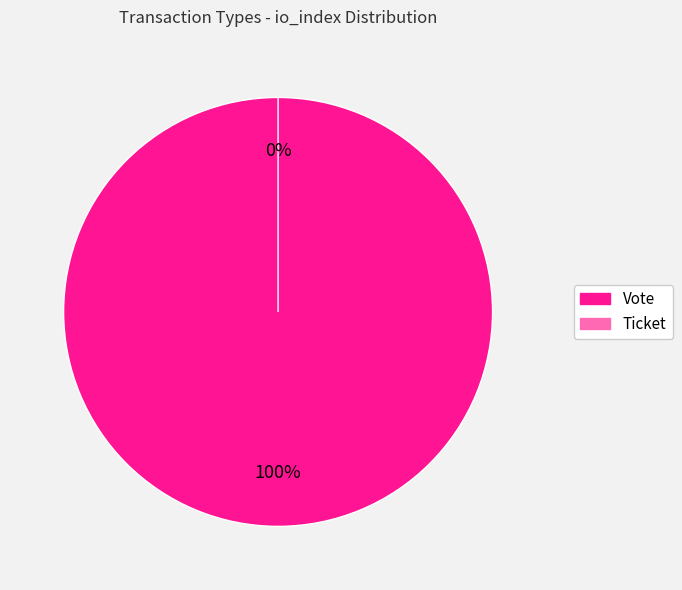

To the nearest percent, what is the difference between the largest and smallest slice percentages?

100%